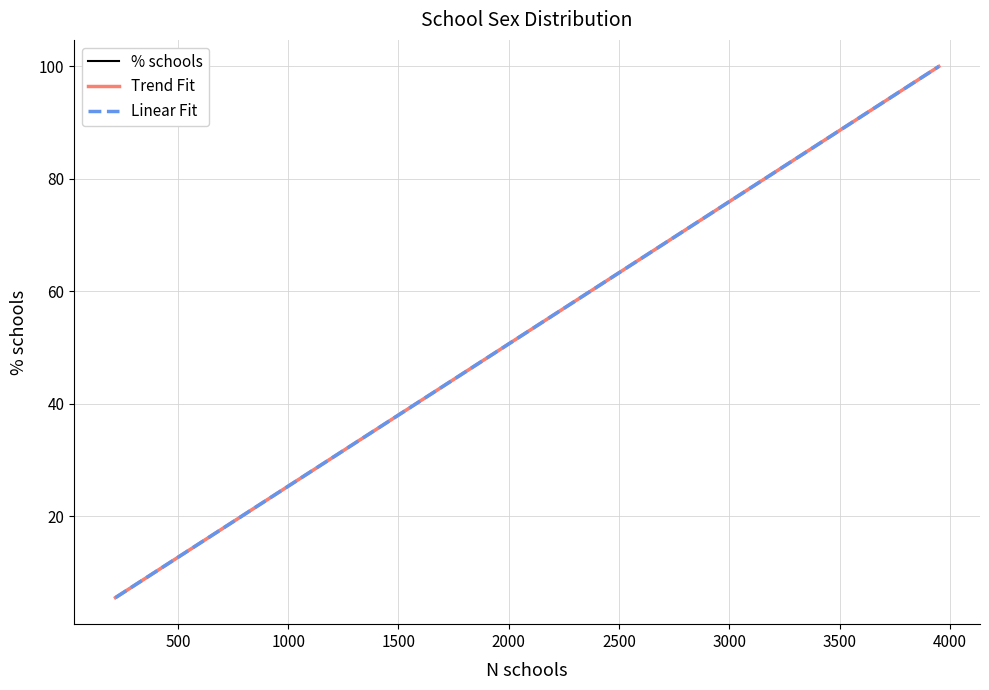

True or false: % schools has more than 0 interior local peaks.

False